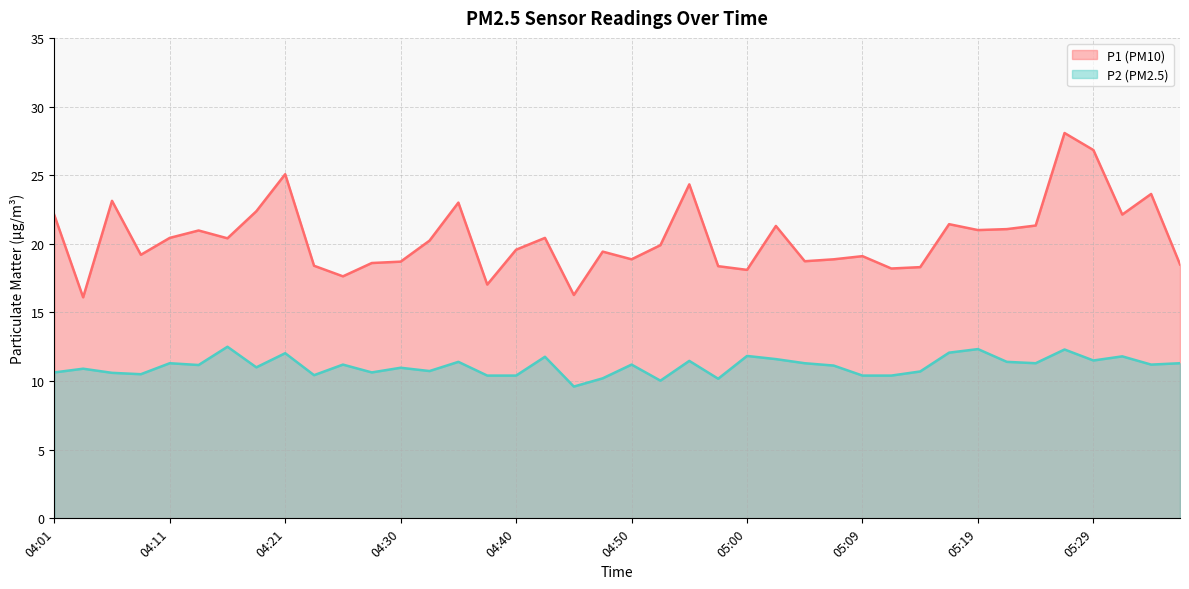

Rank the series at 04:35 from highest to lowest value.

P1, P2